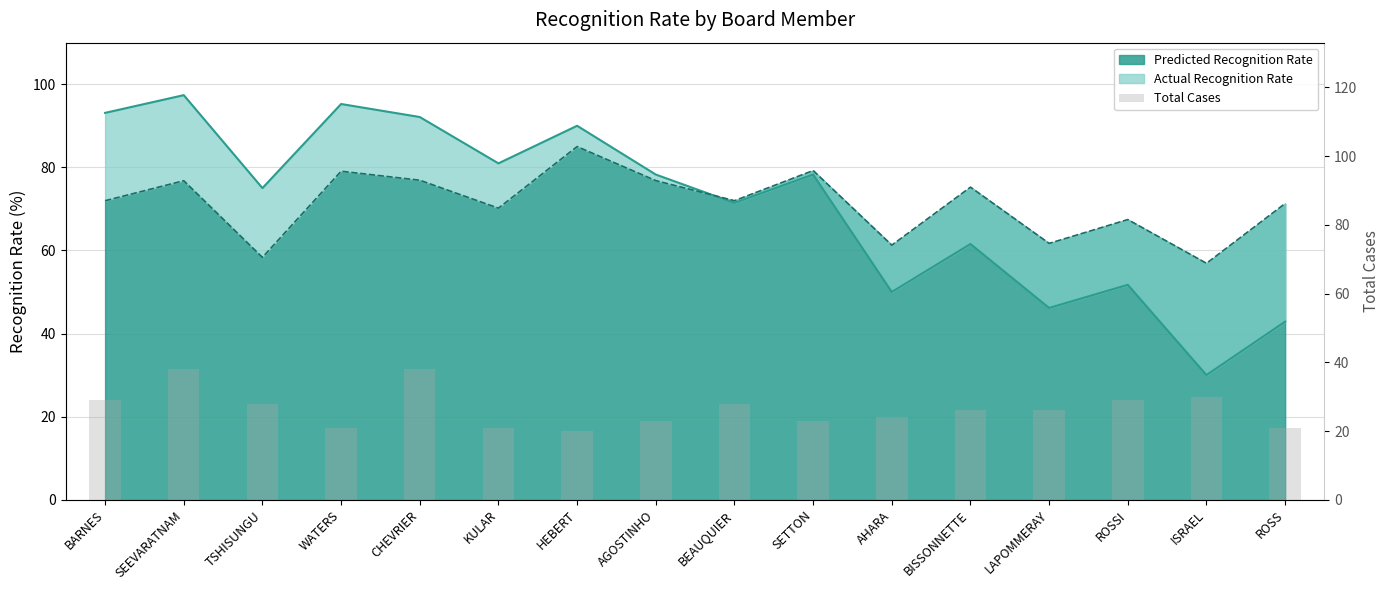

What is the label of the 5th bar from the right?

BISSONNETTE